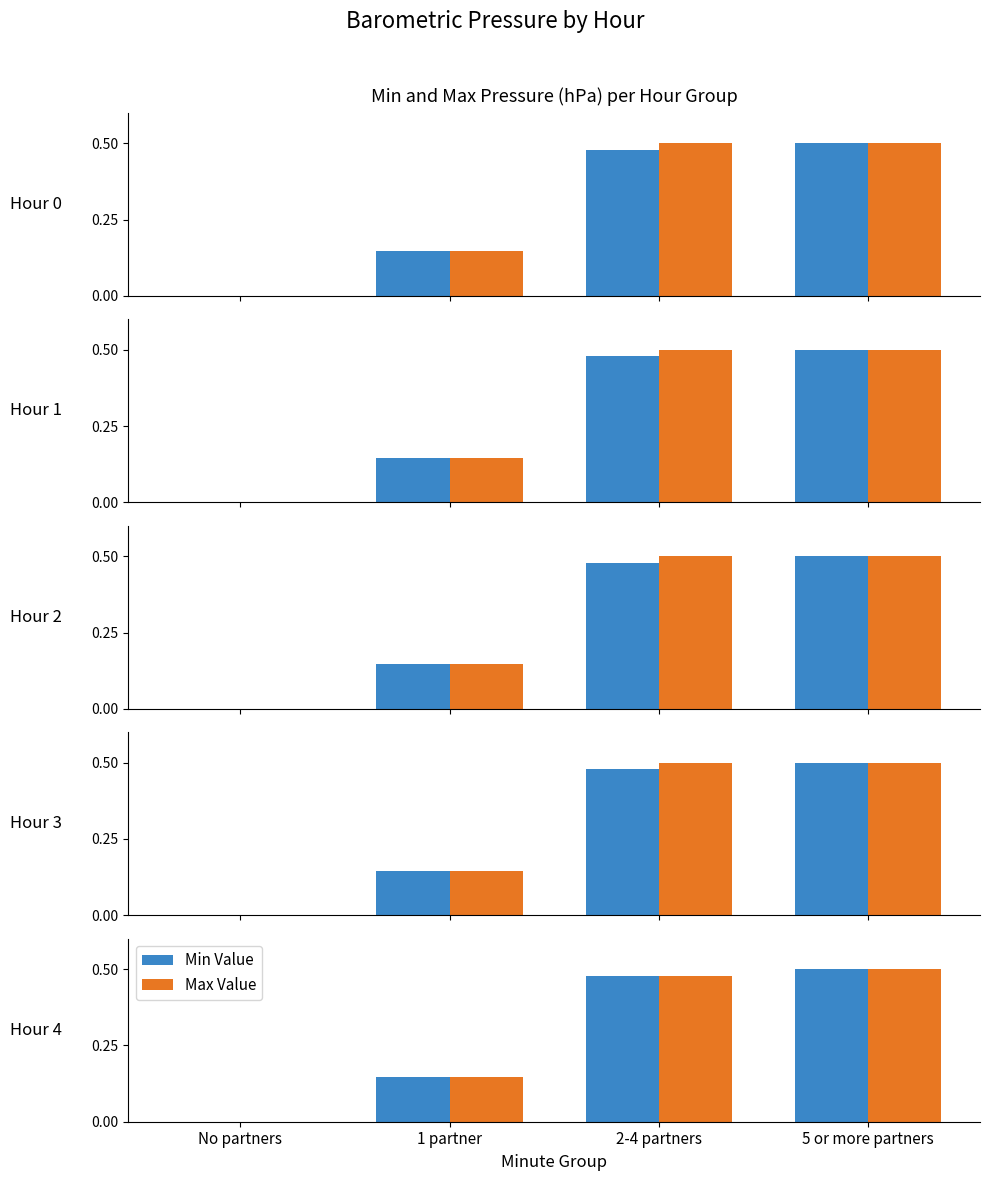

Is the value of Max Value at 2-4 partners greater than the value of Min Value at 1 partner?

Yes